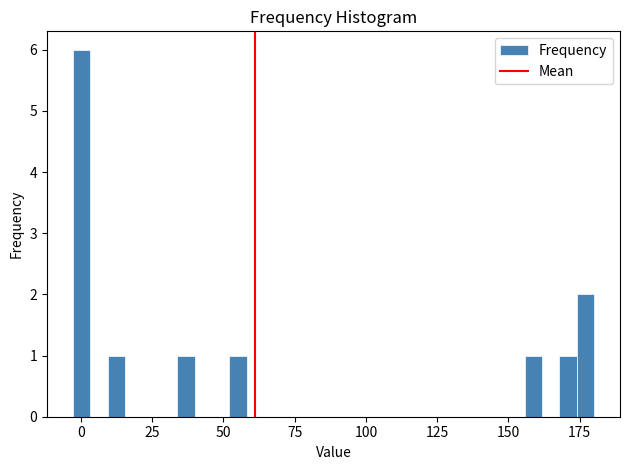

Around what value on the x-axis is the tallest bar? Give the approximate position of its centre, as read against the axis.

0